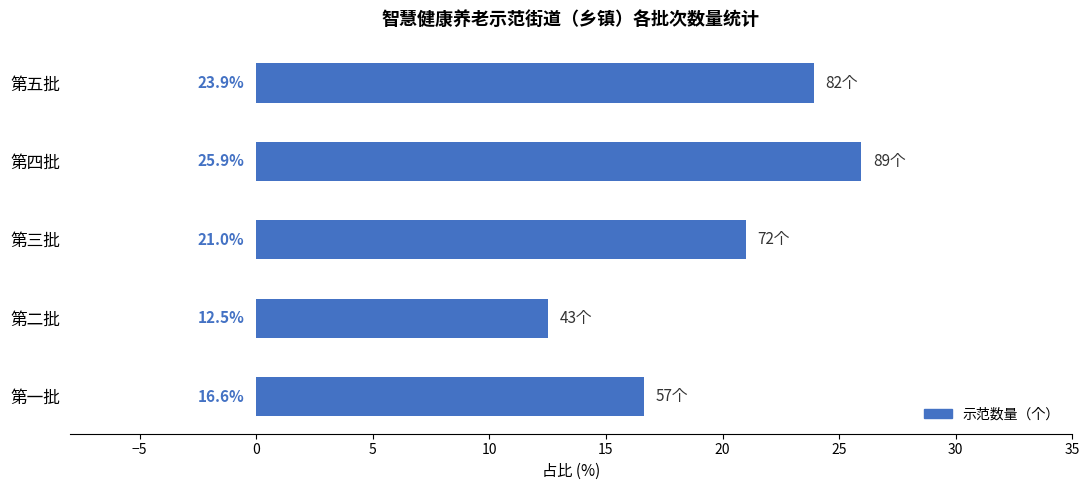

Reading bottom to top, extract all data points from this chart.

16.6	12.5	21.0	25.9	23.9